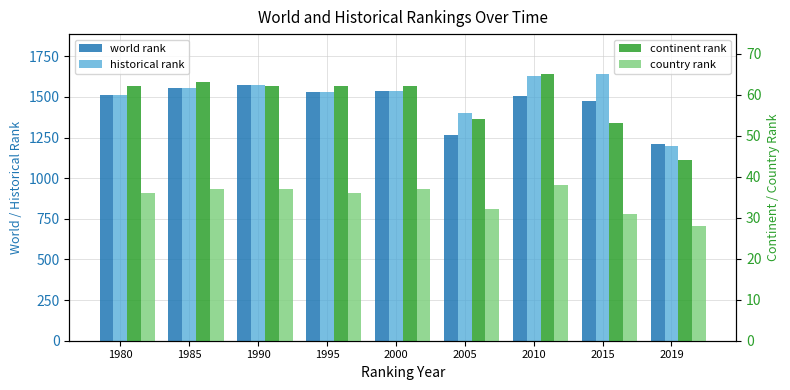

What is the difference between the maximum and minimum values in the continent rank series?

21